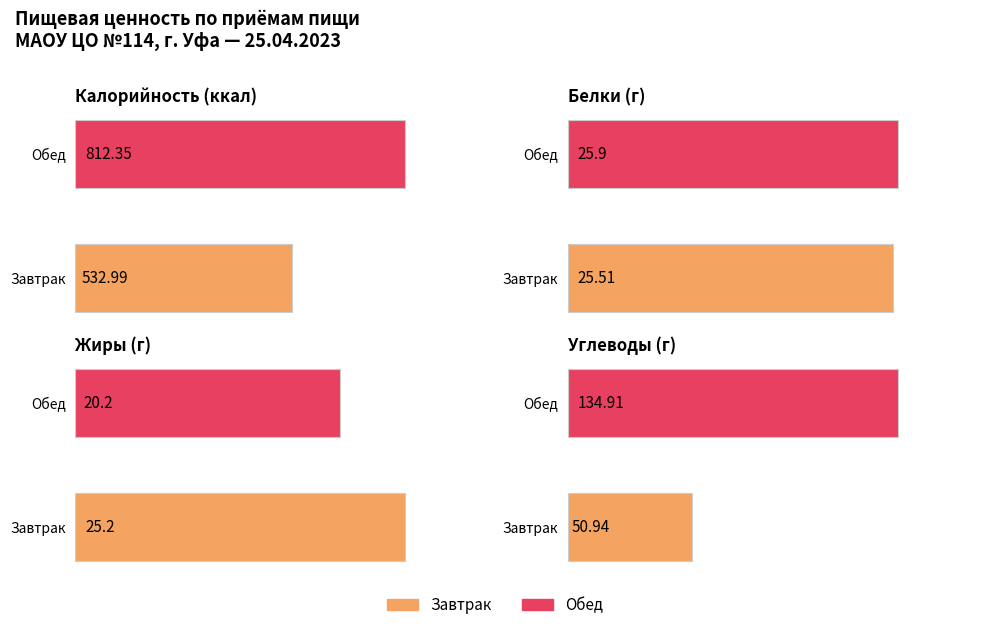

How many bars are there in total?

8